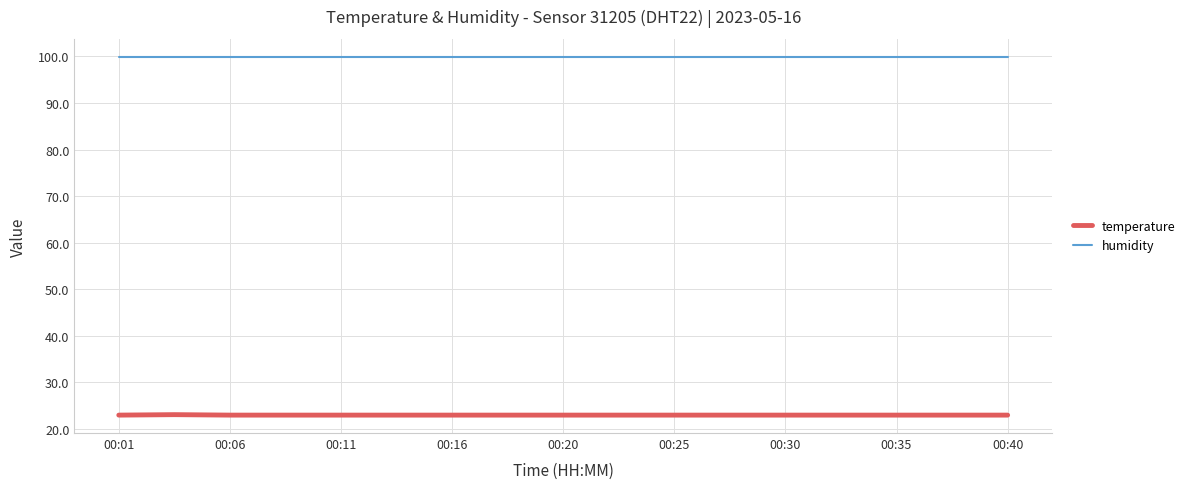

Which series has the largest total across all categories?

humidity